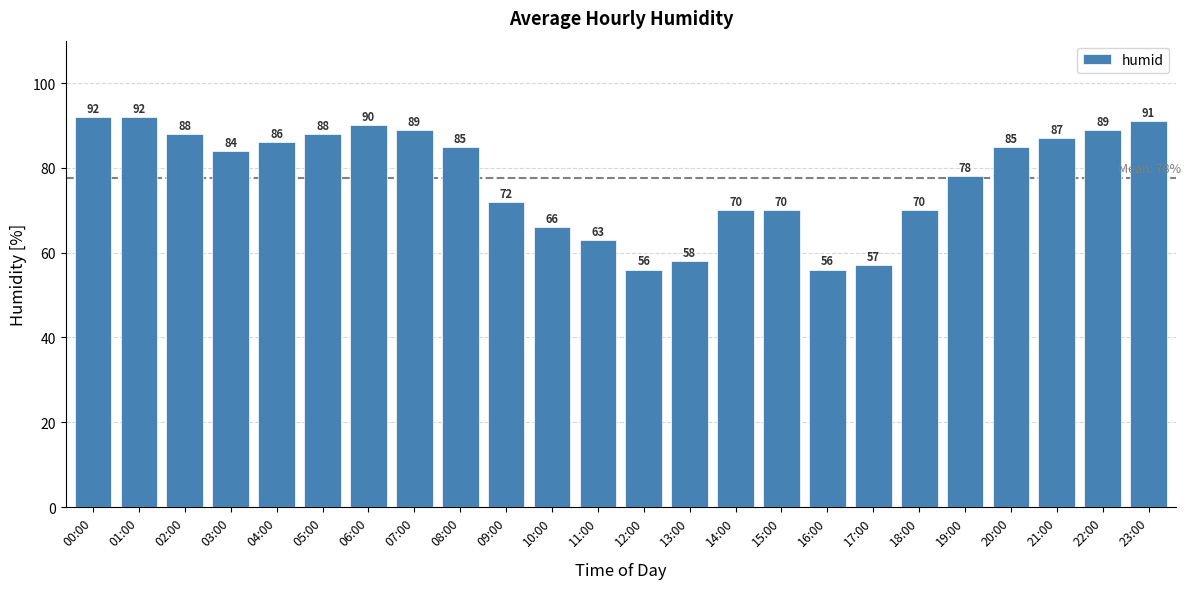

What position from the right is 09:00?

15